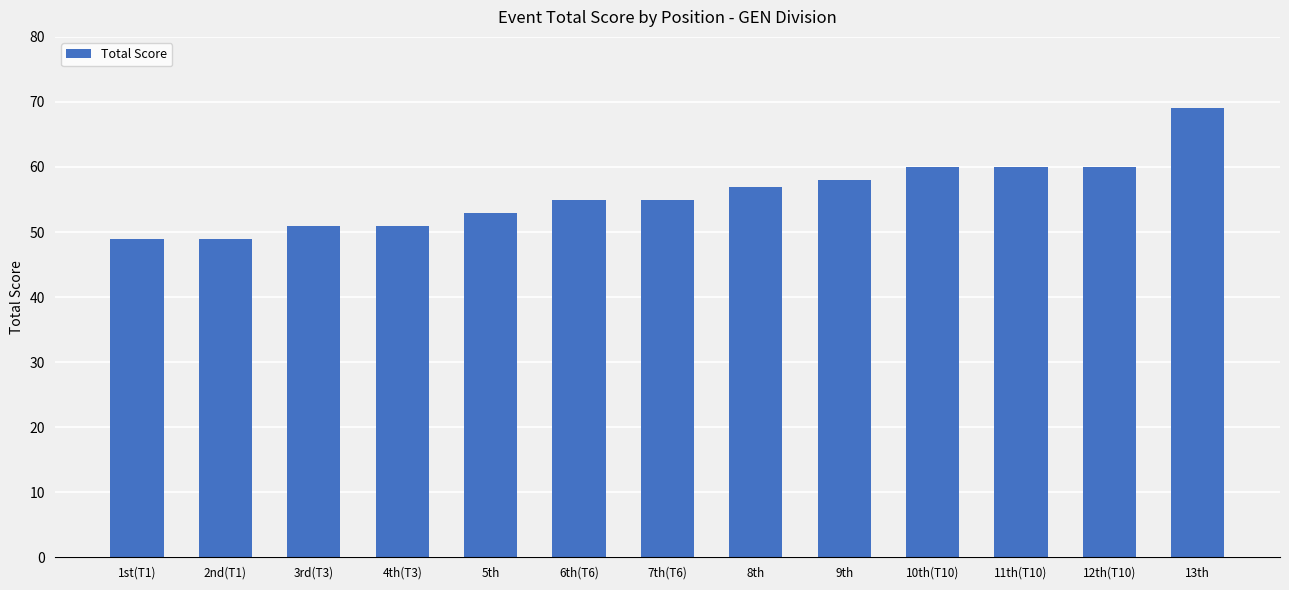

What is the value of the 9th bar from the left?

58